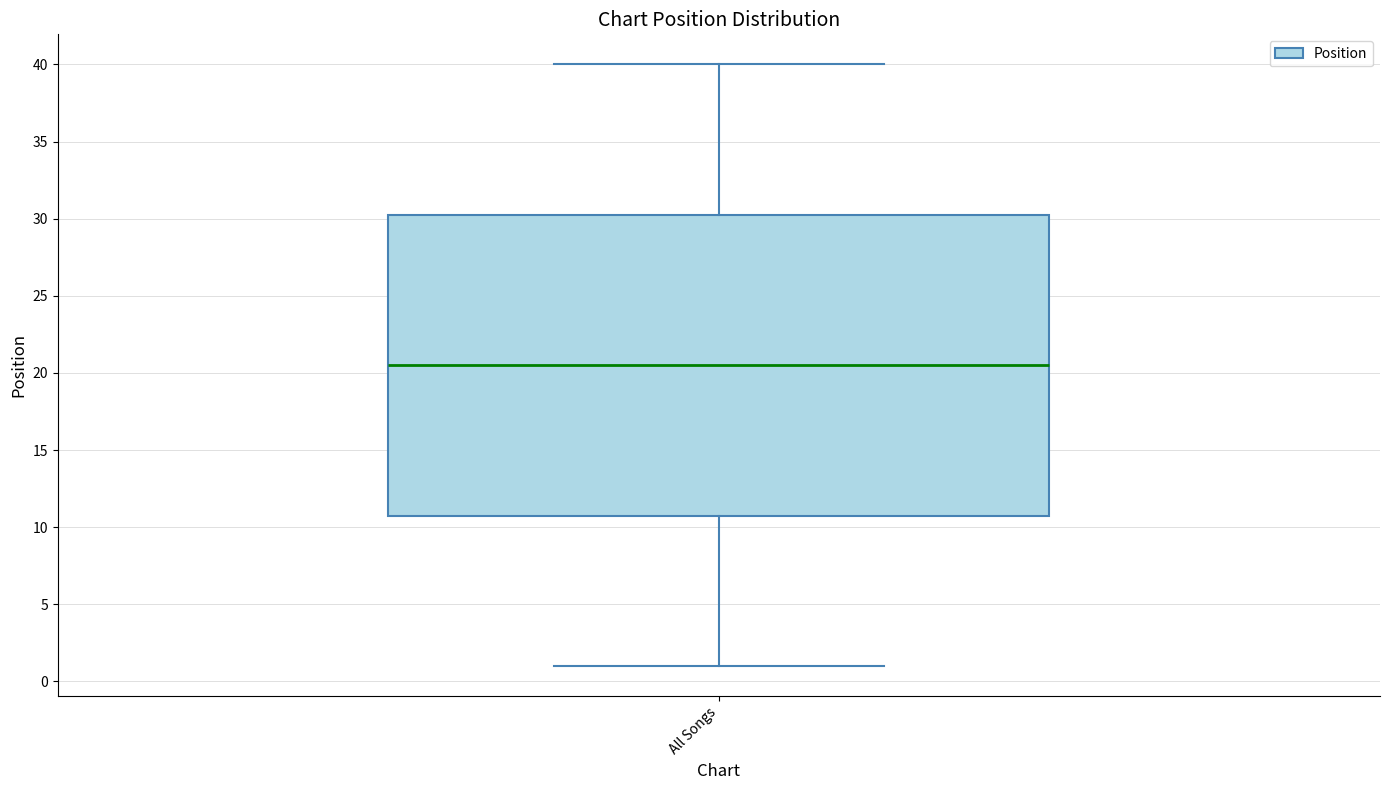

Transcribe this box plot: give where the median line is, the range the box spans, and where the two whiskers end, as read against the y-axis. The values are not printed on the chart, so give them approximately, as read against the axis.

median 20.5, box 11.0 to 30.5, whiskers 1.0 to 40.0